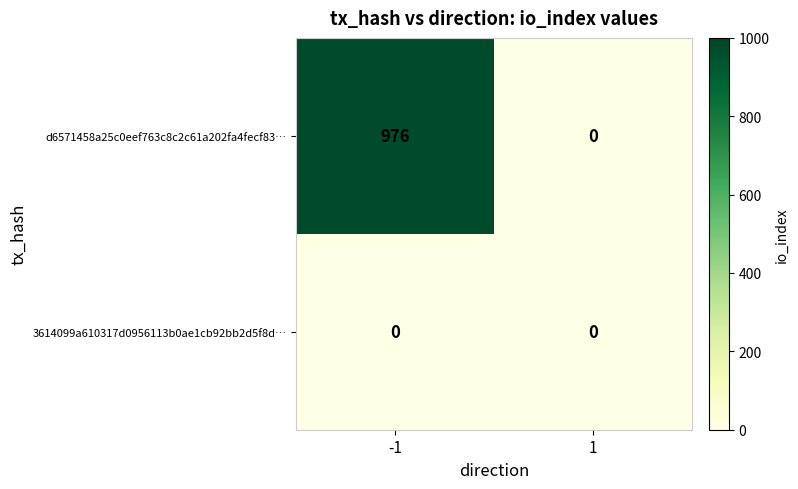

What is the total value across all series at -1?

976